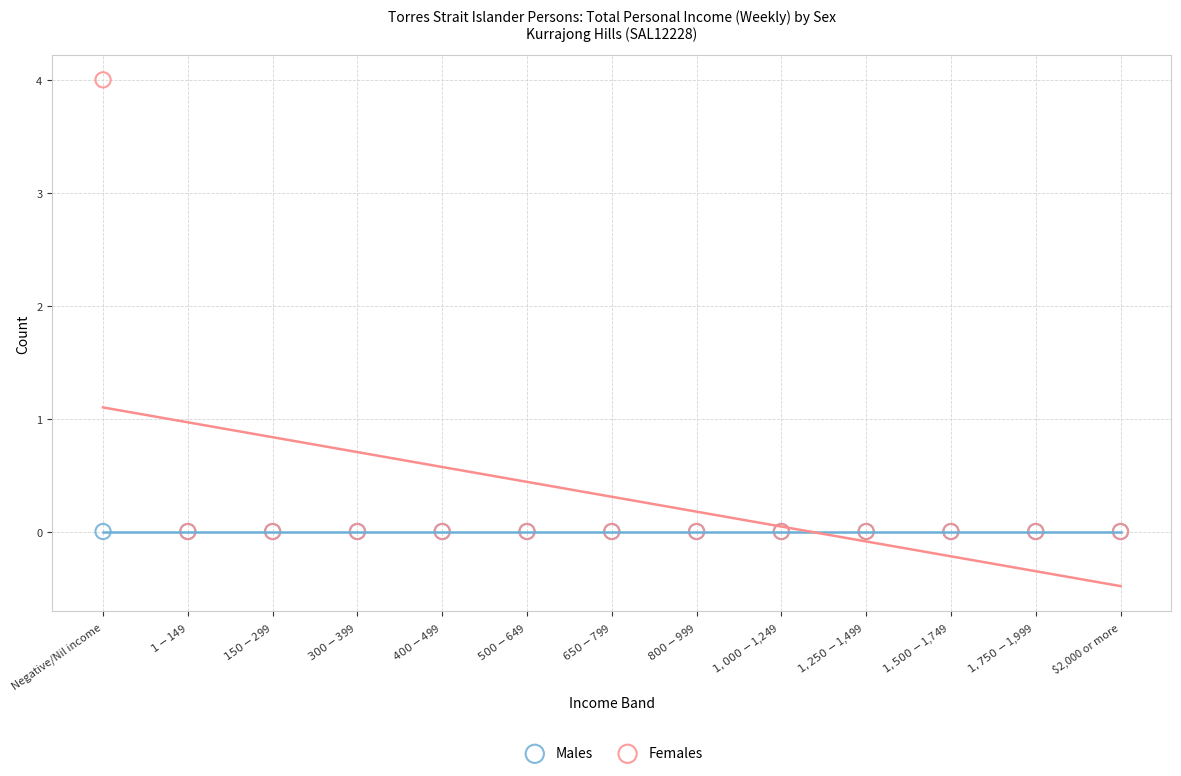

What are all the series names shown in the legend?

Males, Females